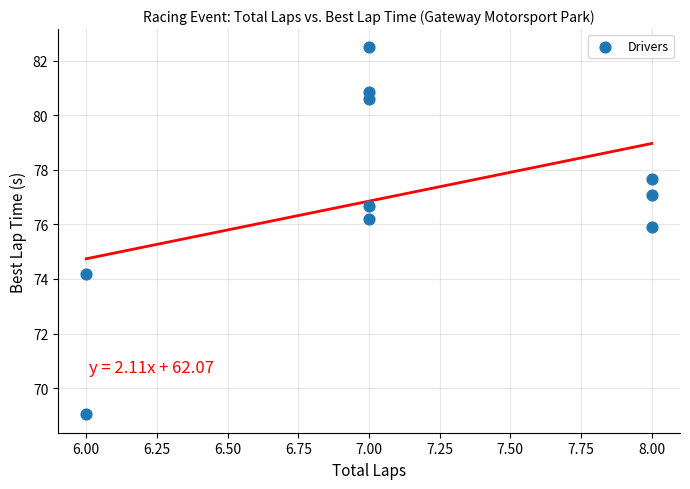

What is the range of Y values (max minus min)?

13.4